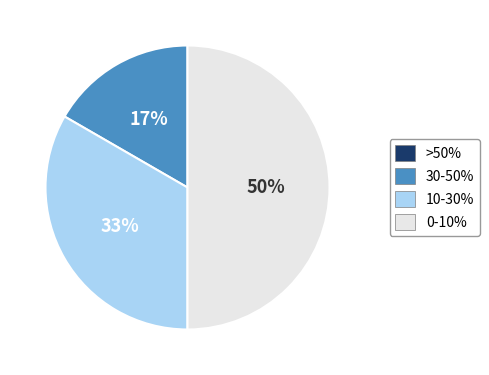

Count the number of slices in the pie.

3